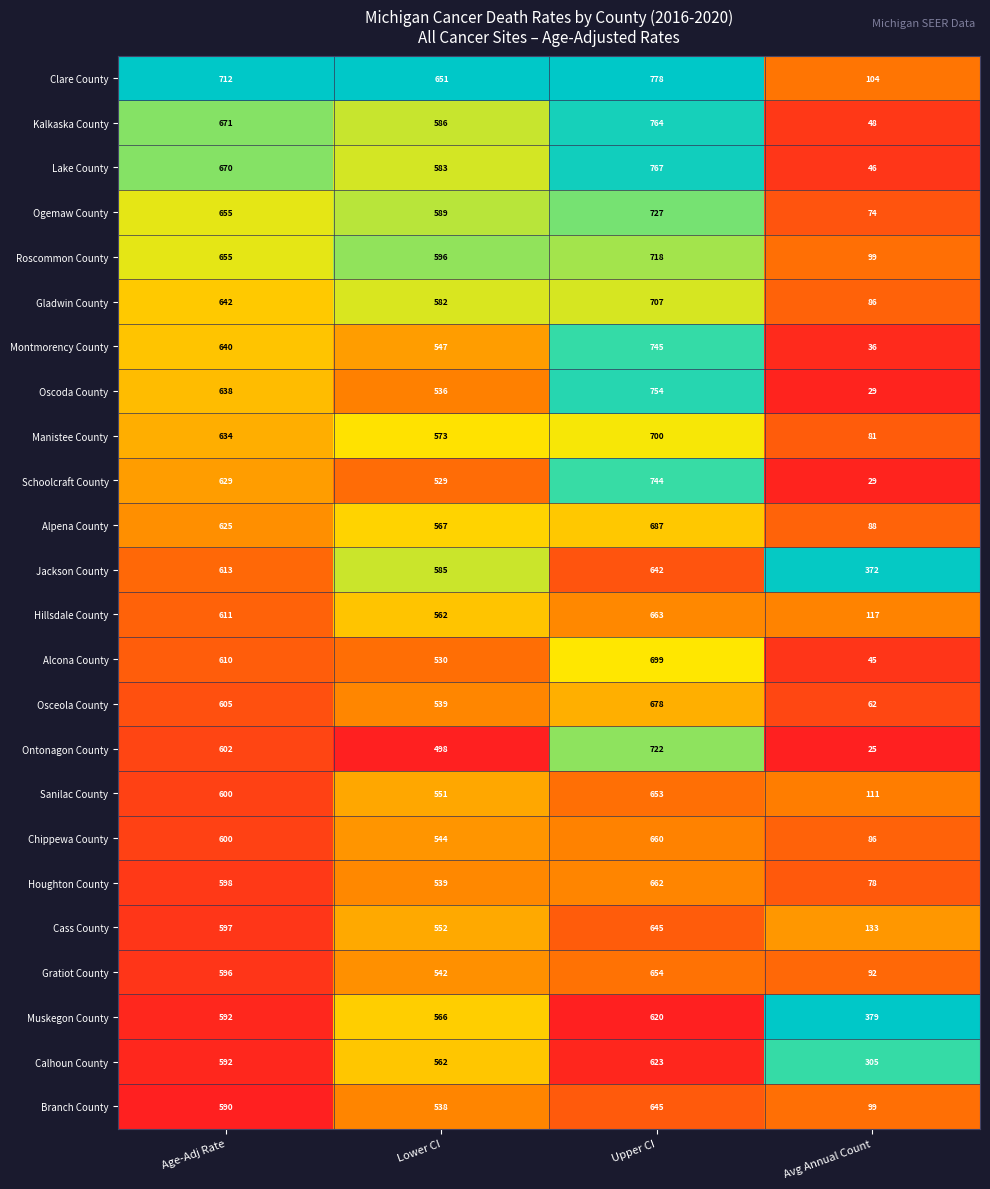

At which label is Schoolcraft County closest to 386?

Lower CI